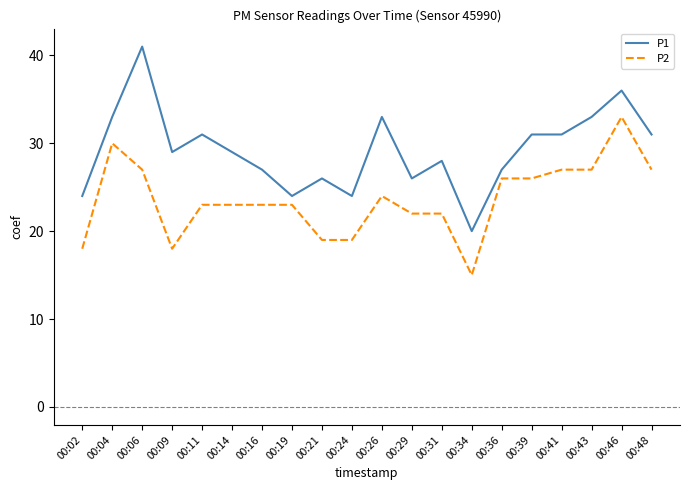

At which category does P2 reach its first local valley?

00:09